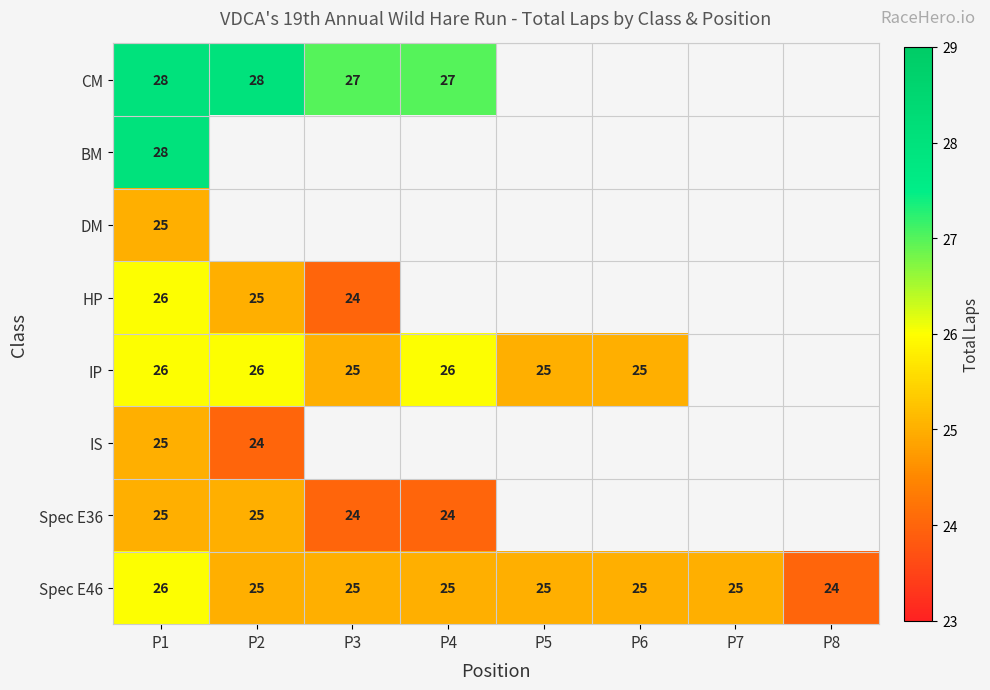

Is the value of Spec E46 at P2 greater than the value of CM at P2?

No